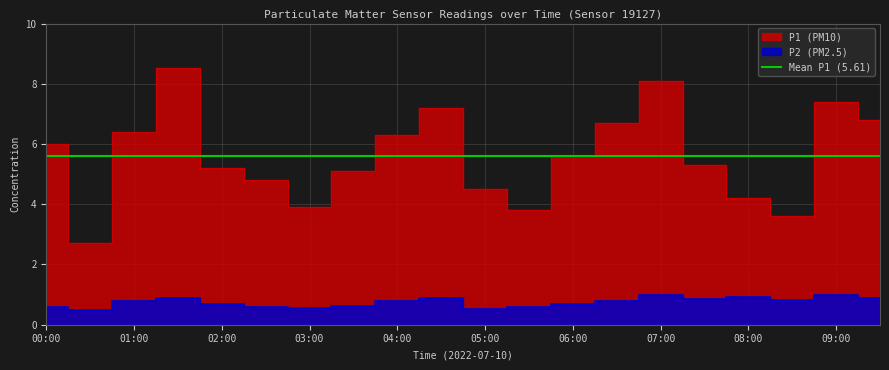

Is it true that P2 equals 0.2 at 04:00?

False